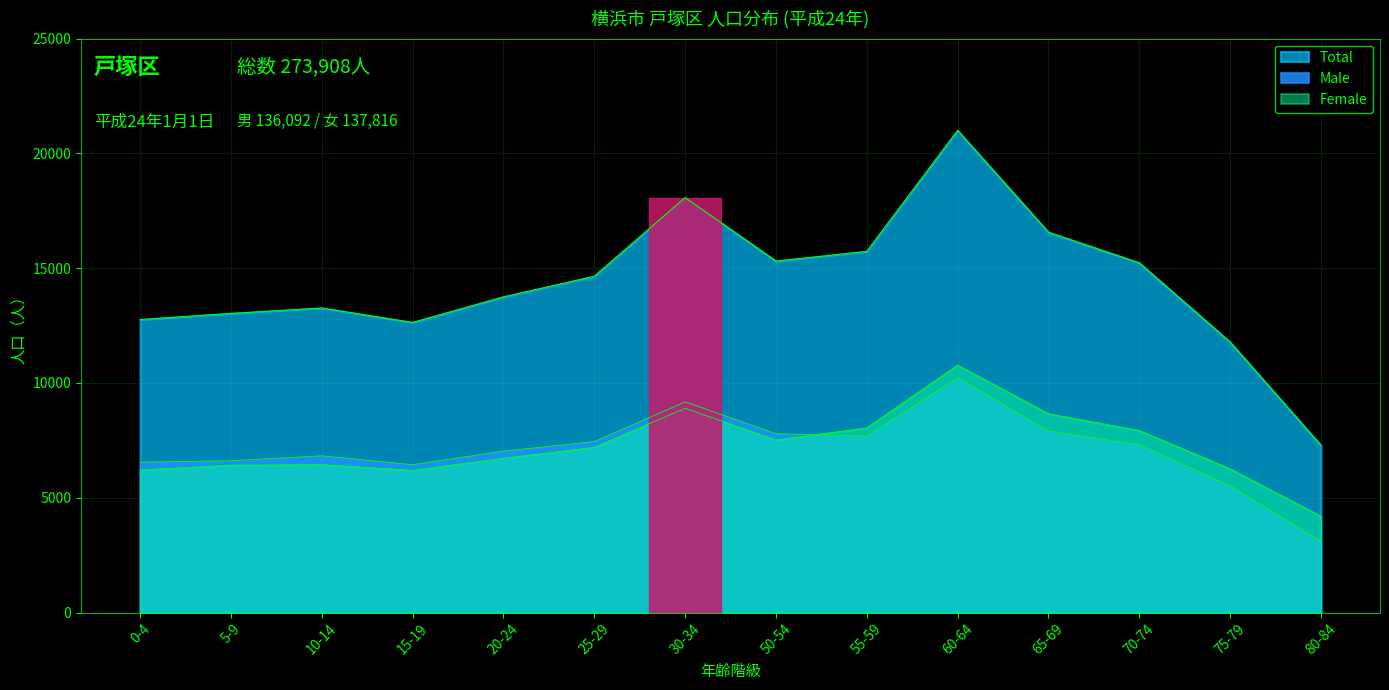

Between 30-34 and 55-59, which is larger?

30-34